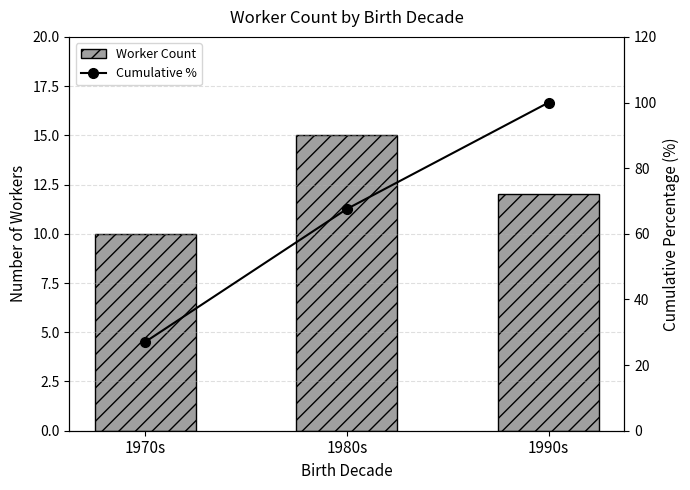

At which category is the sum across all series the highest?

1990s